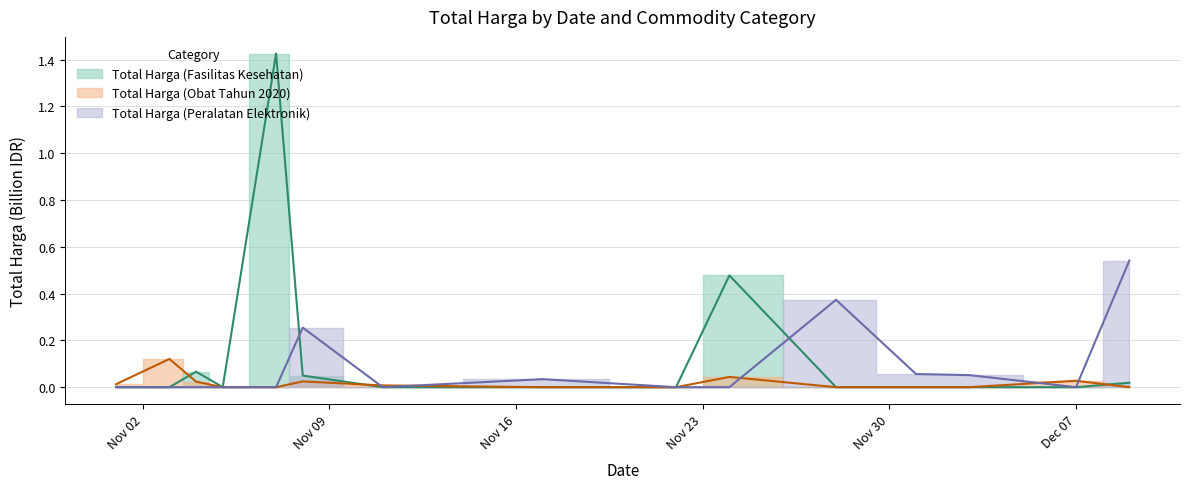

What is the label of the 15th point from the right?

2021-11-01